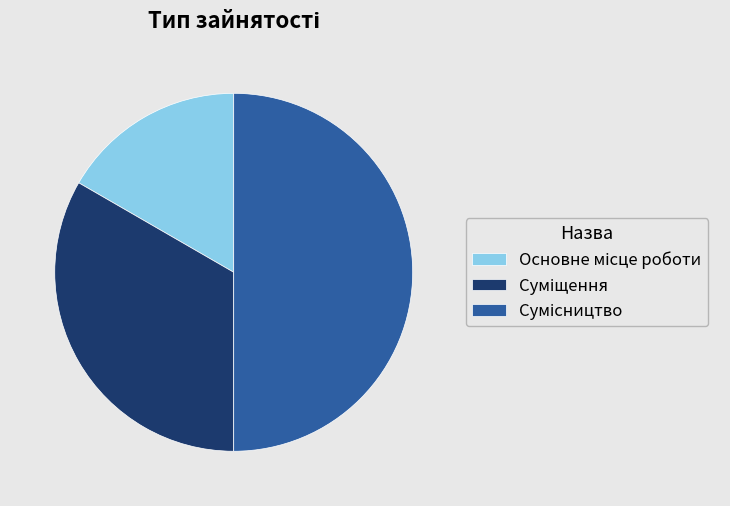

To the nearest percent, what portion does Суміщення represent?

33%